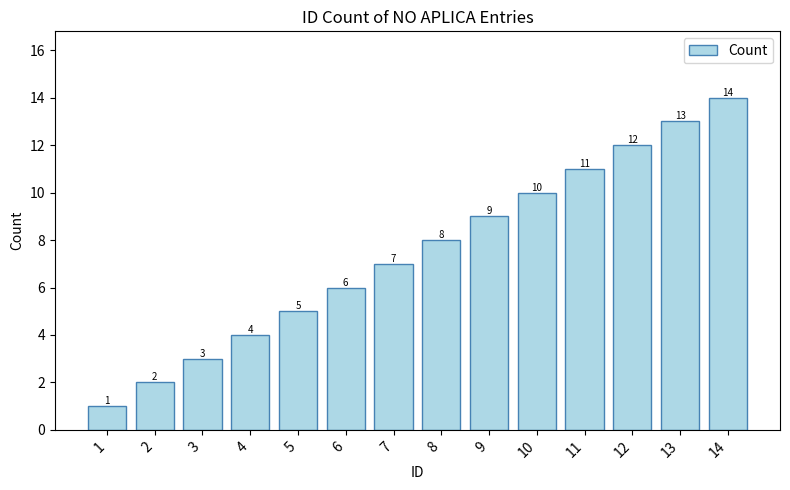

Approximately how many times larger is the value at 8 compared to 10?

0.8